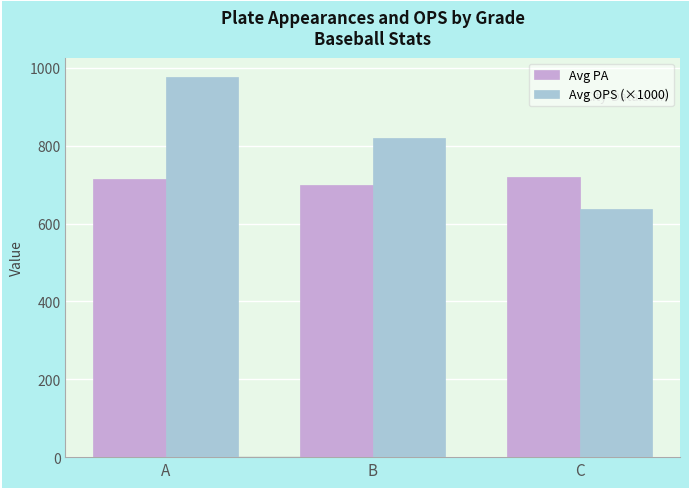

Rank the categories by Avg OPS (×1000) value from highest to lowest.

A, B, C